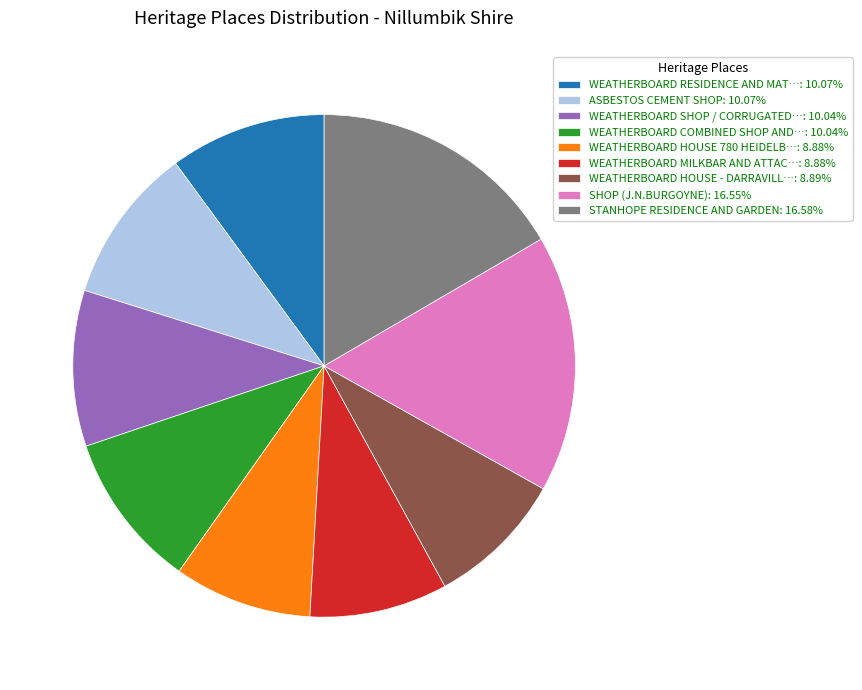

How many slices are in this pie chart?

9